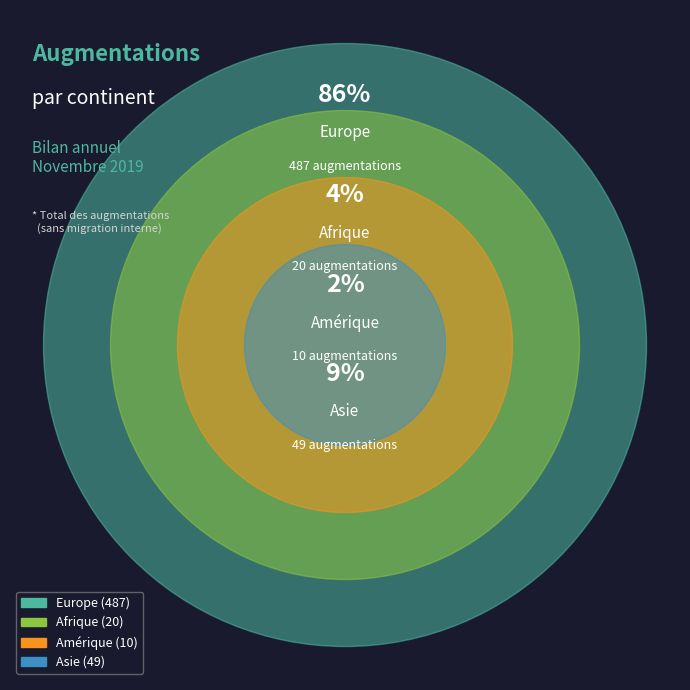

Rank the categories by value from highest to lowest.

Europe, Asie, Afrique, Amérique